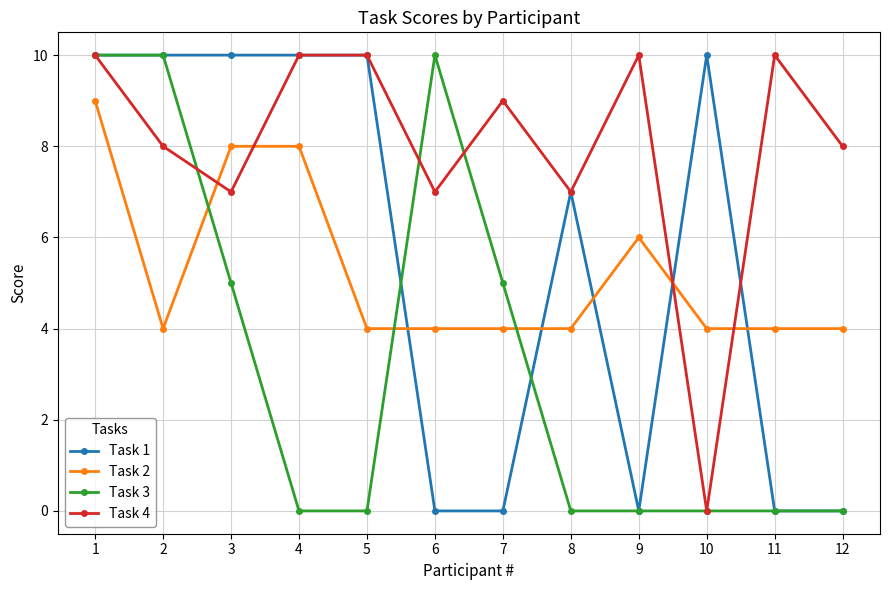

What are all the series names shown in the legend?

Task 1, Task 2, Task 3, Task 4